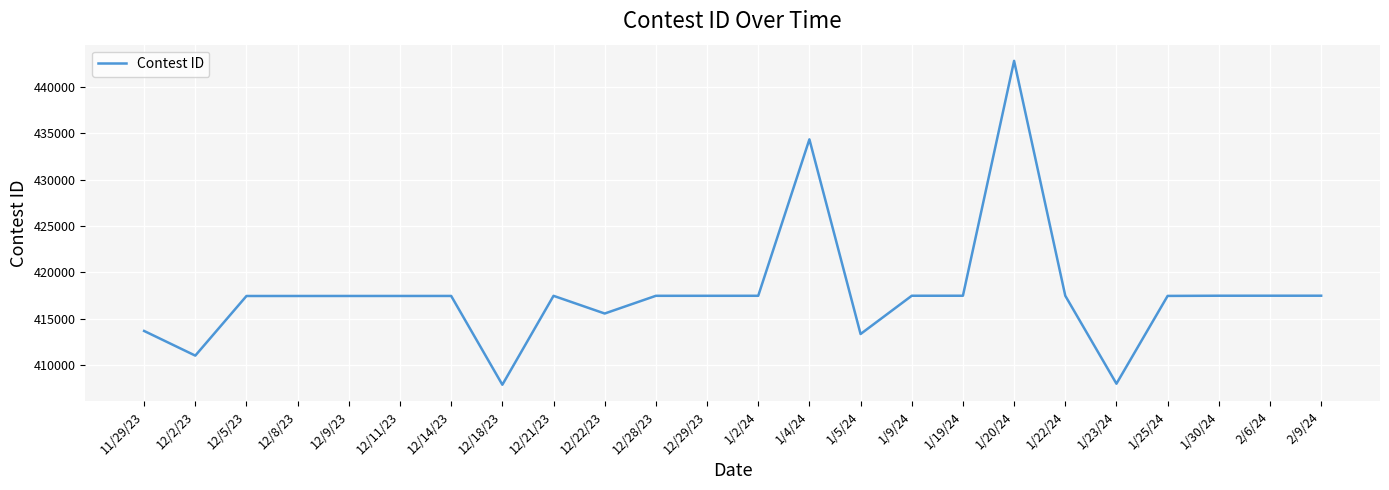

What position from the left is 1/9/24?

16